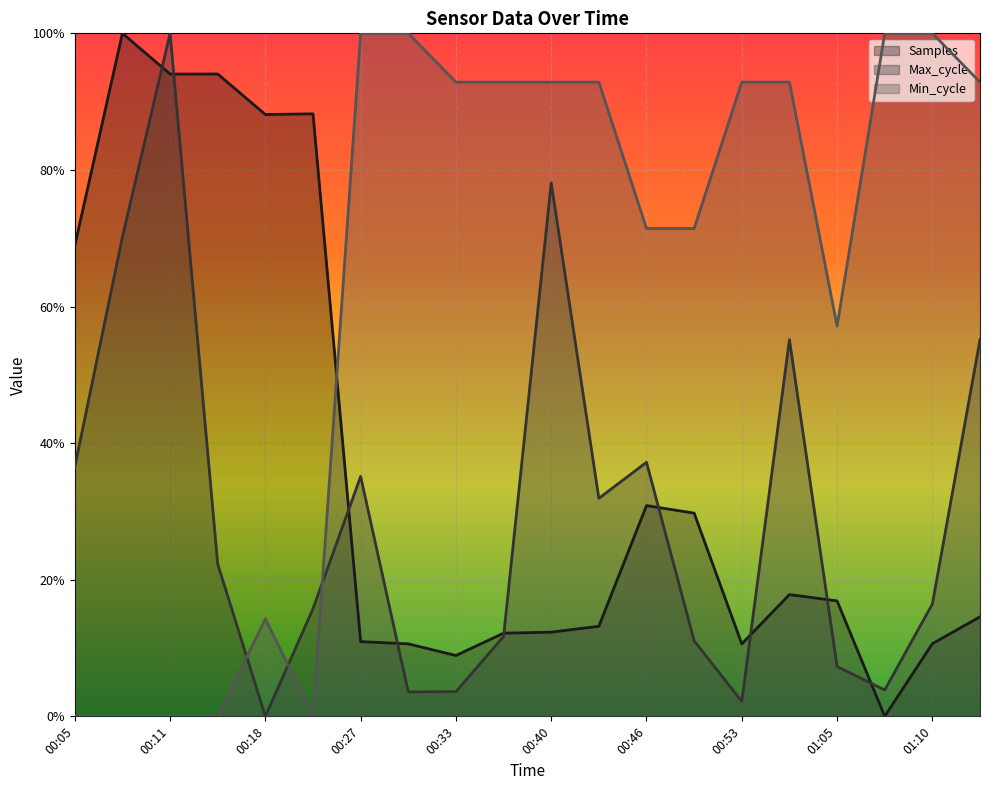

What are all the series names shown in the legend?

Samples, Max_cycle, Min_cycle